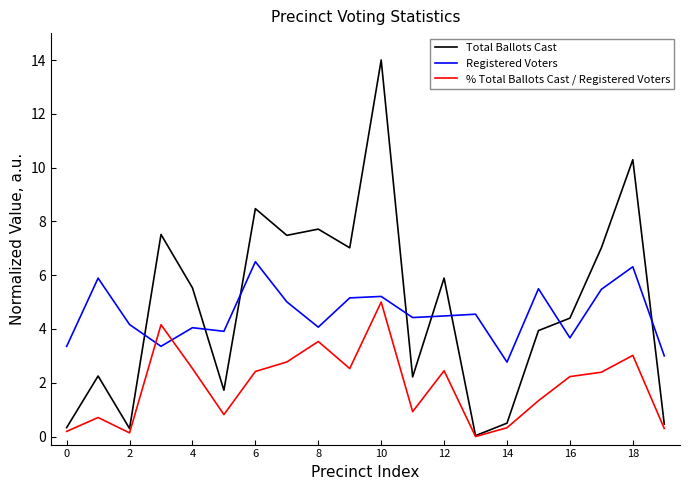

Which series has the widest spread of values?

Total Ballots Cast